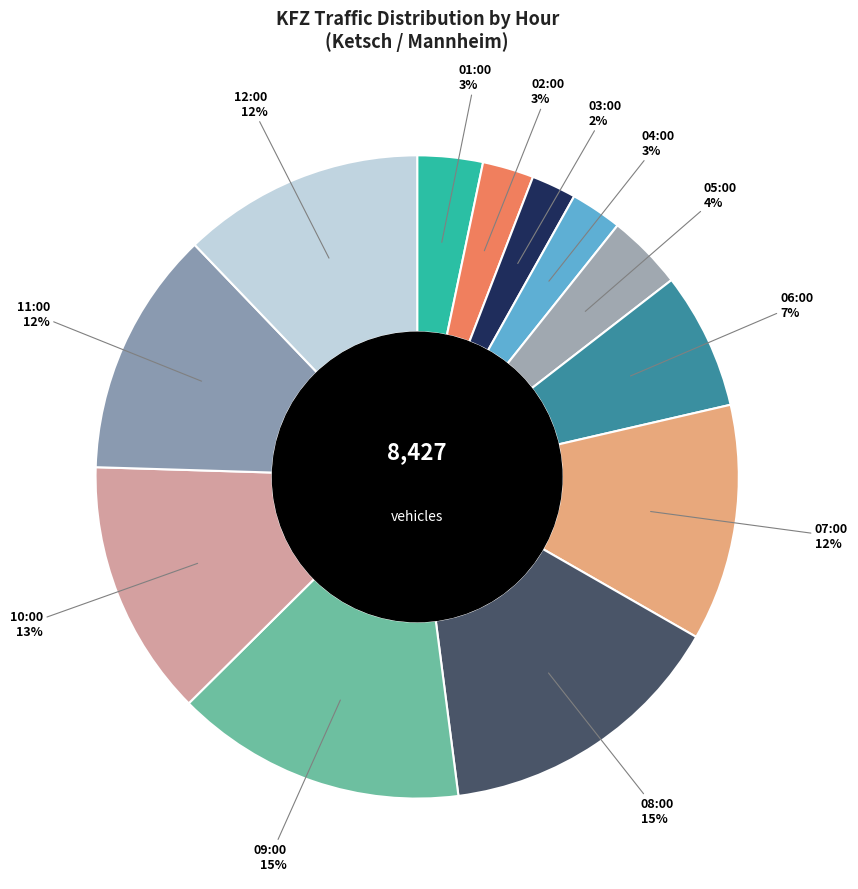

How many slices are in this pie chart?

12